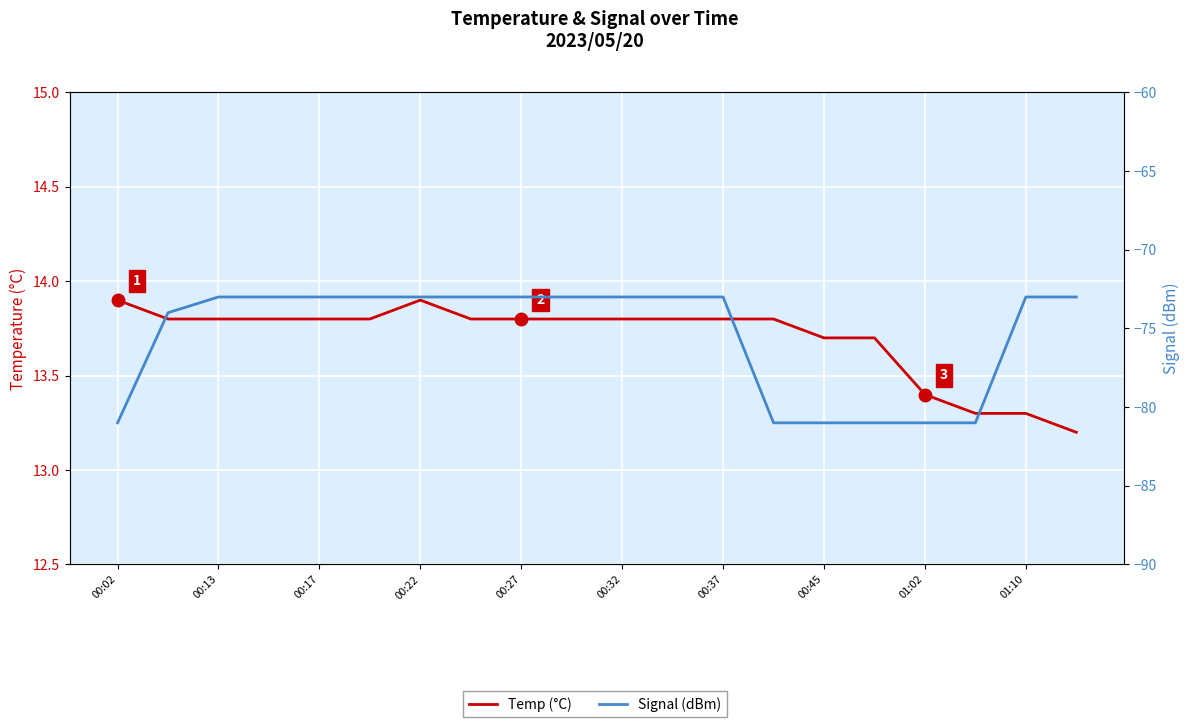

List the series in order of their peak value, lowest first.

Signal (dBm), Temp (°C)